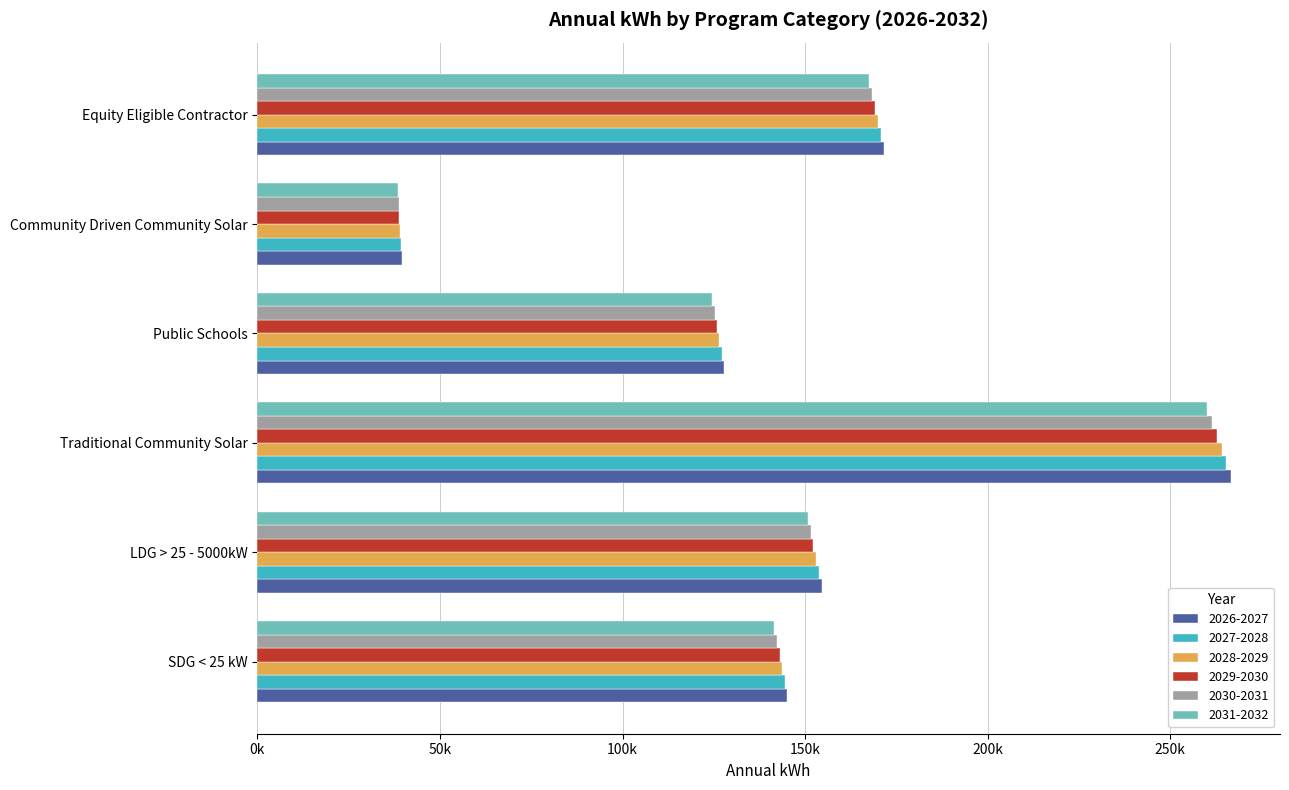

What value does the 2027-2028 series have at LDG > 25 - 5000kW?

153792.8